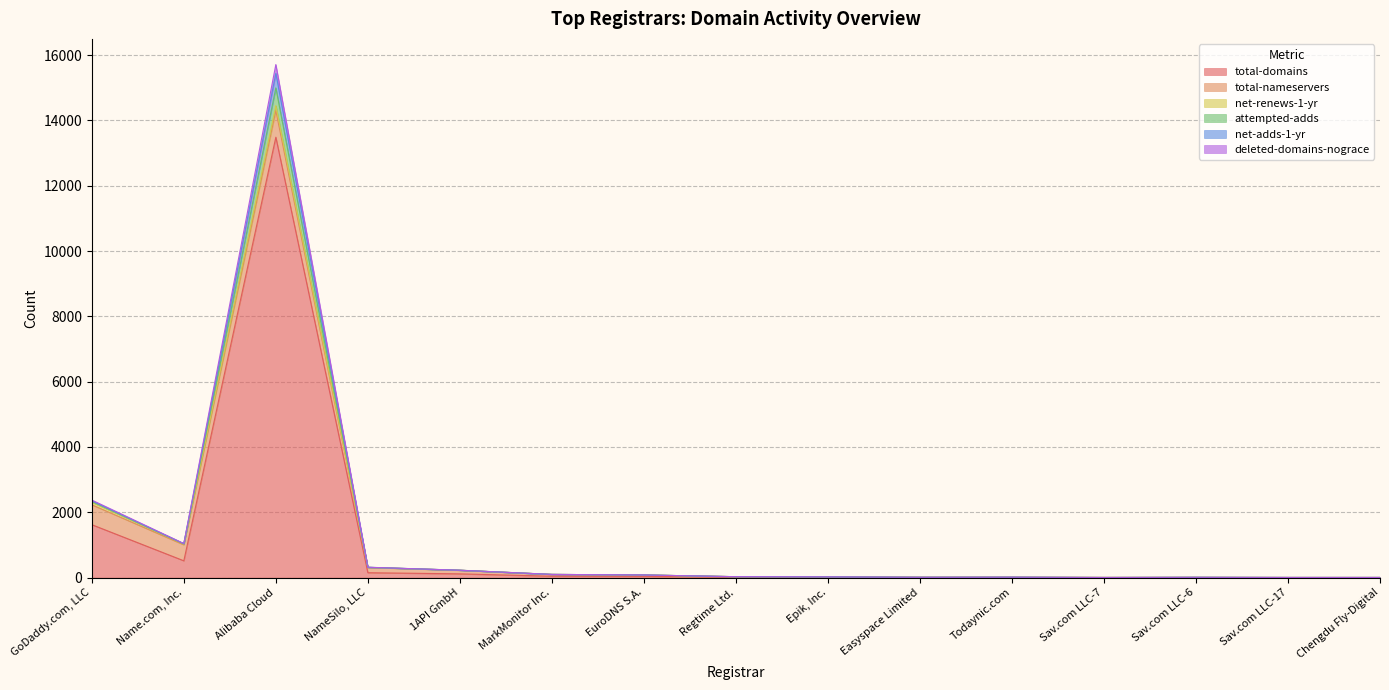

What is the spread (max minus min) of values at MarkMonitor Inc.?

55